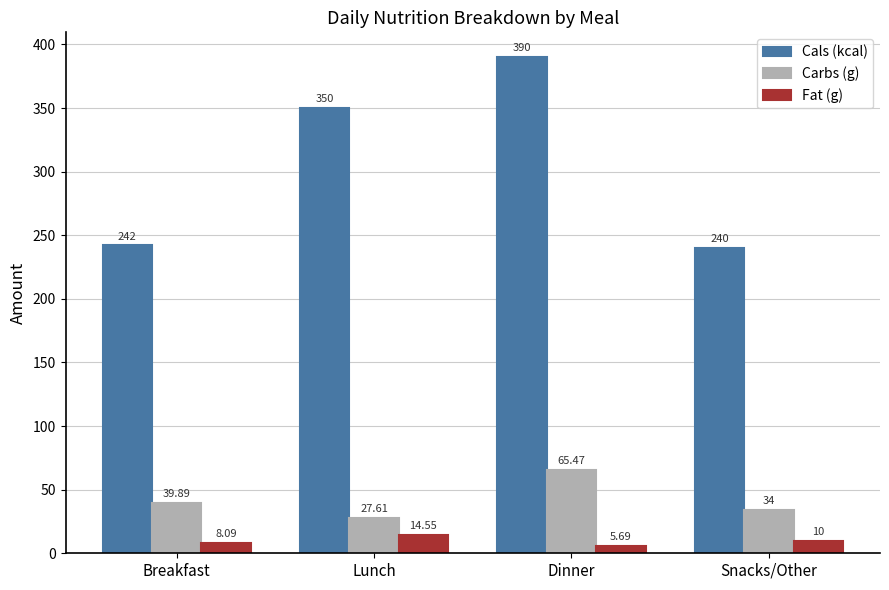

At how many categories does at least one series exceed 211?

4